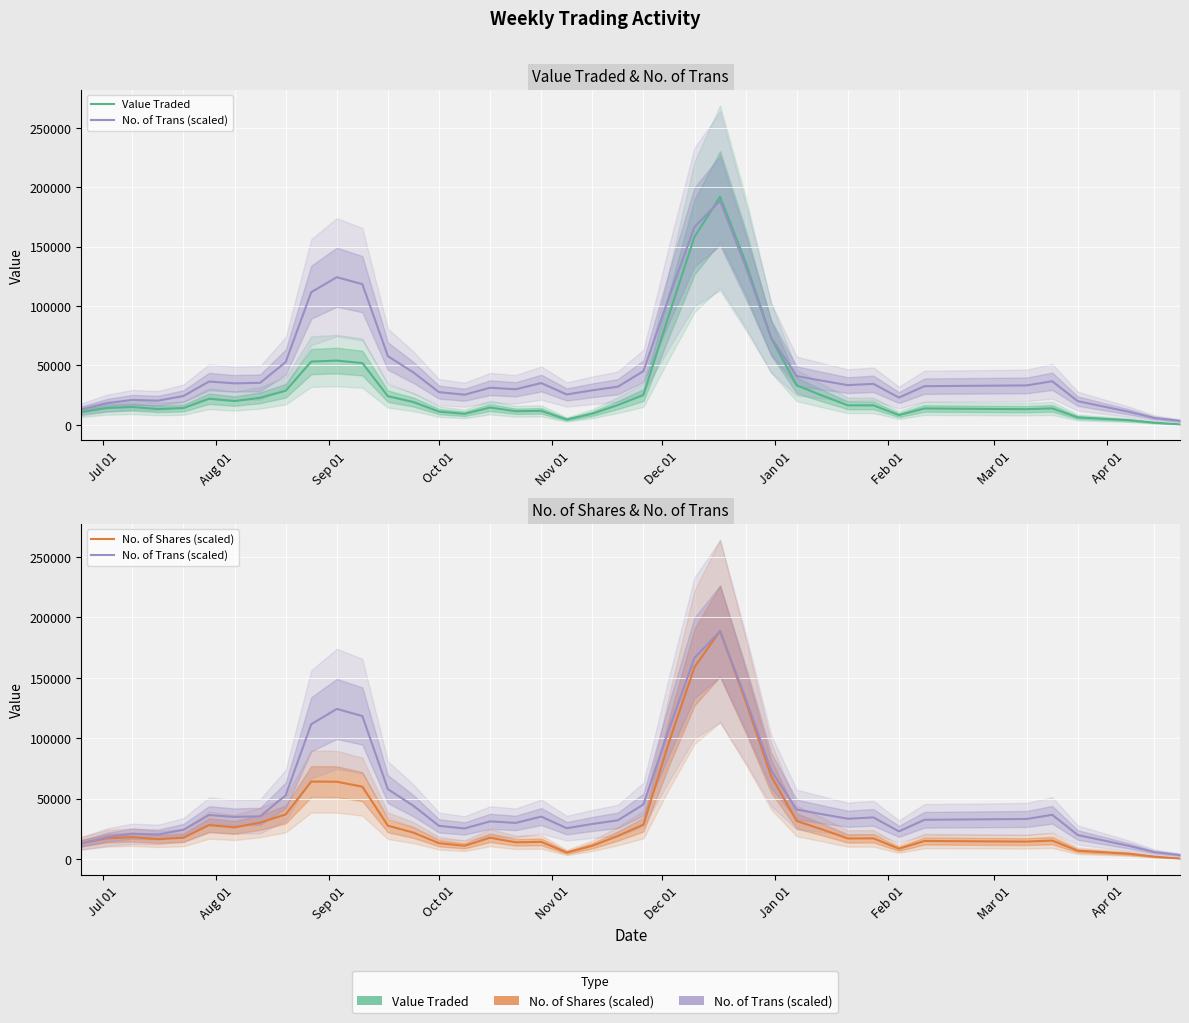

At how many categories does at least one series exceed 98958?

7